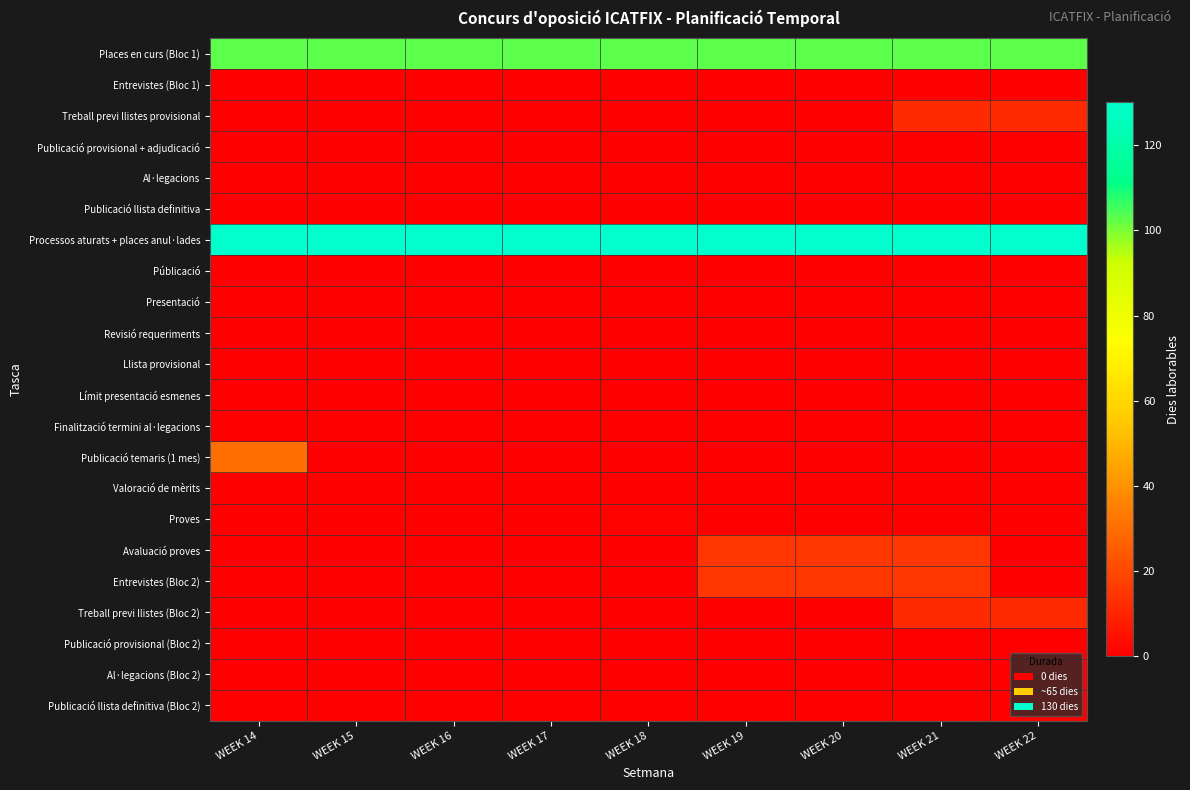

Reading left to right, transcribe all the data shown in this chart.

Places en curs (Bloc 1): WEEK 14=103	WEEK 15=103	WEEK 16=103	WEEK 17=103	WEEK 18=103	WEEK 19=103	WEEK 20=103	WEEK 21=103	WEEK 22=103
Entrevistes (Bloc 1): WEEK 14=0	WEEK 15=0	WEEK 16=0	WEEK 17=0	WEEK 18=0	WEEK 19=0	WEEK 20=0	WEEK 21=0	WEEK 22=0
Treball previ llistes provisional: WEEK 14=0	WEEK 15=0	WEEK 16=0	WEEK 17=0	WEEK 18=0	WEEK 19=0	WEEK 20=0	WEEK 21=12	WEEK 22=12
Publicació provisional + adjudicació: WEEK 14=0	WEEK 15=0	WEEK 16=0	WEEK 17=0	WEEK 18=0	WEEK 19=0	WEEK 20=0	WEEK 21=0	WEEK 22=0
Al·legacions: WEEK 14=0	WEEK 15=0	WEEK 16=0	WEEK 17=0	WEEK 18=0	WEEK 19=0	WEEK 20=0	WEEK 21=0	WEEK 22=0
Publicació llista definitiva: WEEK 14=0	WEEK 15=0	WEEK 16=0	WEEK 17=0	WEEK 18=0	WEEK 19=0	WEEK 20=0	WEEK 21=0	WEEK 22=0
Processos aturats + places anul·lades: WEEK 14=130	WEEK 15=130	WEEK 16=130	WEEK 17=130	WEEK 18=130	WEEK 19=130	WEEK 20=130	WEEK 21=130	WEEK 22=130
Públicació: WEEK 14=0	WEEK 15=0	WEEK 16=0	WEEK 17=0	WEEK 18=0	WEEK 19=0	WEEK 20=0	WEEK 21=0	WEEK 22=0
Presentació: WEEK 14=0	WEEK 15=0	WEEK 16=0	WEEK 17=0	WEEK 18=0	WEEK 19=0	WEEK 20=0	WEEK 21=0	WEEK 22=0
Revisió requeriments: WEEK 14=0	WEEK 15=0	WEEK 16=0	WEEK 17=0	WEEK 18=0	WEEK 19=0	WEEK 20=0	WEEK 21=0	WEEK 22=0
Llista provisional: WEEK 14=0	WEEK 15=0	WEEK 16=0	WEEK 17=0	WEEK 18=0	WEEK 19=0	WEEK 20=0	WEEK 21=0	WEEK 22=0
Límit presentació esmenes: WEEK 14=0	WEEK 15=0	WEEK 16=0	WEEK 17=0	WEEK 18=0	WEEK 19=0	WEEK 20=0	WEEK 21=0	WEEK 22=0
Finalització termini al·legacions: WEEK 14=0	WEEK 15=0	WEEK 16=0	WEEK 17=0	WEEK 18=0	WEEK 19=0	WEEK 20=0	WEEK 21=0	WEEK 22=0
Publicació temaris (1 mes): WEEK 14=30	WEEK 15=0	WEEK 16=0	WEEK 17=0	WEEK 18=0	WEEK 19=0	WEEK 20=0	WEEK 21=0	WEEK 22=0
Valoració de mèrits: WEEK 14=0	WEEK 15=0	WEEK 16=0	WEEK 17=0	WEEK 18=0	WEEK 19=0	WEEK 20=0	WEEK 21=0	WEEK 22=0
Proves: WEEK 14=0	WEEK 15=0	WEEK 16=0	WEEK 17=0	WEEK 18=1	WEEK 19=0	WEEK 20=0	WEEK 21=0	WEEK 22=0
Avaluació proves: WEEK 14=0	WEEK 15=0	WEEK 16=0	WEEK 17=0	WEEK 18=0	WEEK 19=15	WEEK 20=15	WEEK 21=15	WEEK 22=0
Entrevistes (Bloc 2): WEEK 14=0	WEEK 15=0	WEEK 16=0	WEEK 17=0	WEEK 18=0	WEEK 19=15	WEEK 20=15	WEEK 21=15	WEEK 22=0
Treball previ llistes (Bloc 2): WEEK 14=0	WEEK 15=0	WEEK 16=0	WEEK 17=0	WEEK 18=0	WEEK 19=0	WEEK 20=0	WEEK 21=12	WEEK 22=12
Publicació provisional (Bloc 2): WEEK 14=0	WEEK 15=0	WEEK 16=0	WEEK 17=0	WEEK 18=0	WEEK 19=0	WEEK 20=0	WEEK 21=0	WEEK 22=0
Al·legacions (Bloc 2): WEEK 14=0	WEEK 15=0	WEEK 16=0	WEEK 17=0	WEEK 18=0	WEEK 19=0	WEEK 20=0	WEEK 21=0	WEEK 22=0
Publicació llista definitiva (Bloc 2): WEEK 14=0	WEEK 15=0	WEEK 16=0	WEEK 17=0	WEEK 18=0	WEEK 19=0	WEEK 20=0	WEEK 21=0	WEEK 22=0